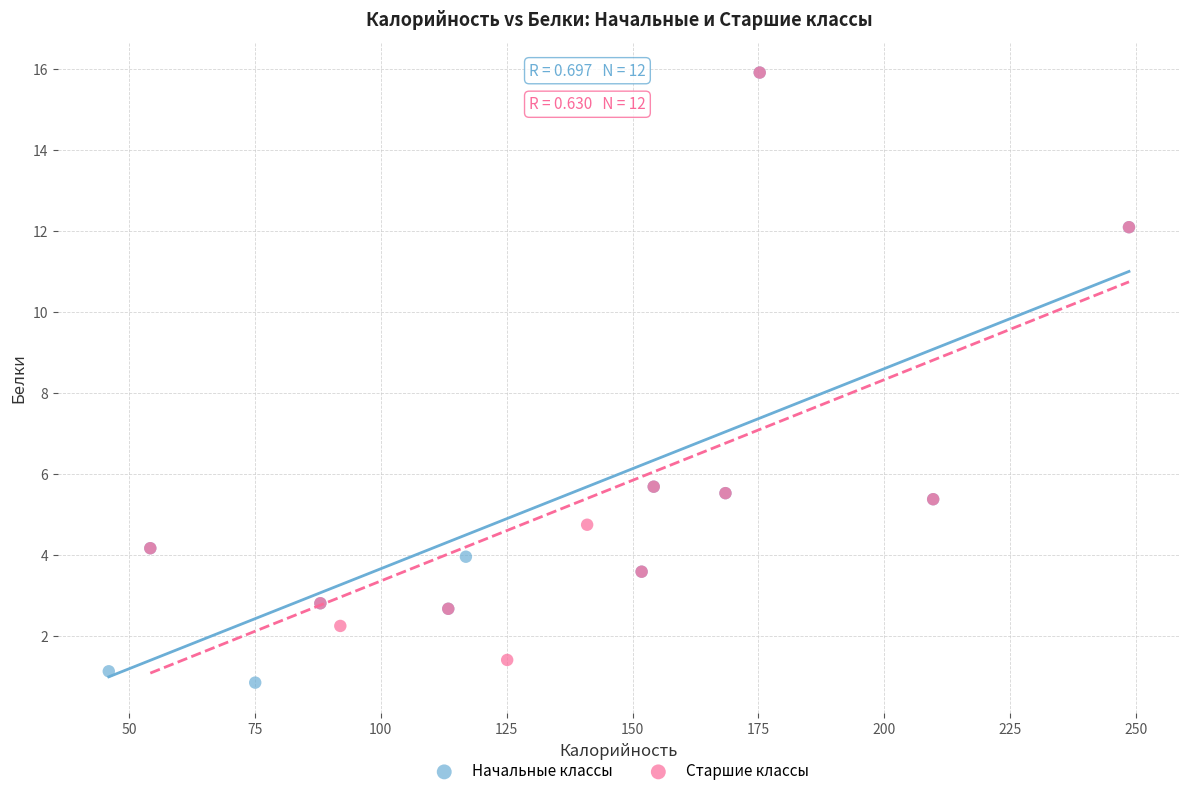

What are all the series names shown in the legend?

Начальные классы, Старшие классы